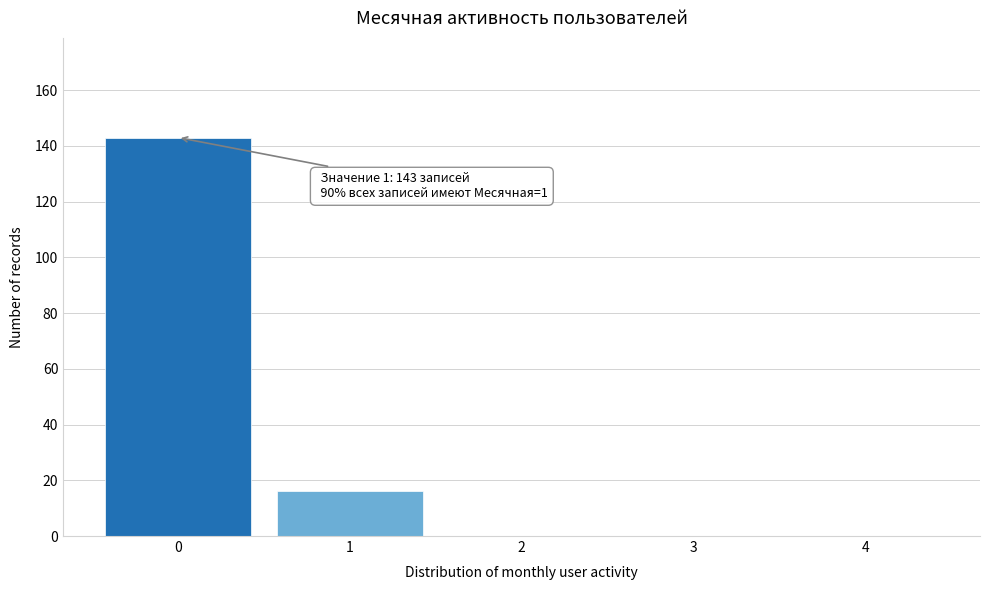

Reading left to right, list all the values displayed in this chart.

0=143	1=16	2=0	3=0	4=0